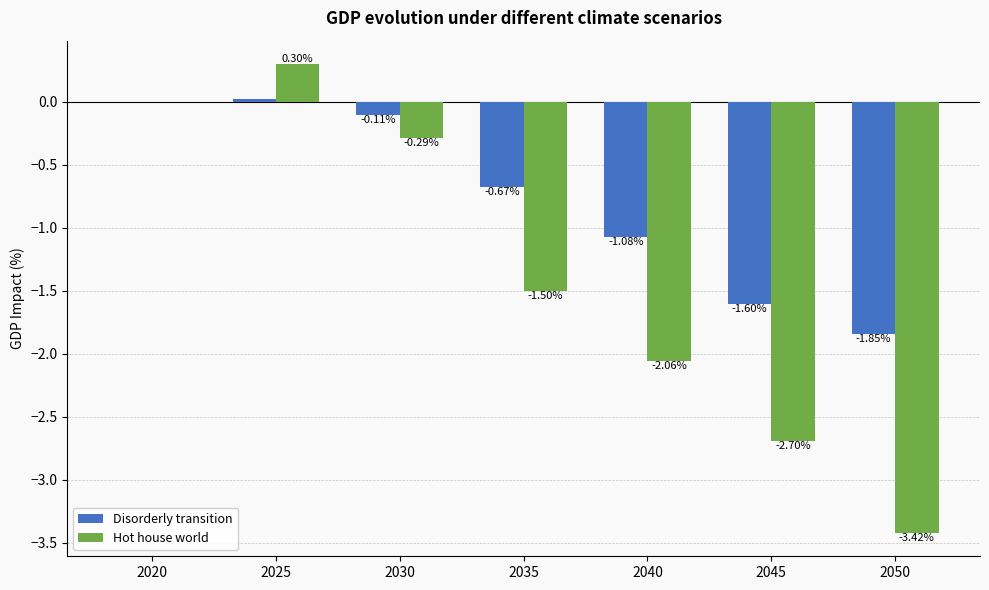

Which series changed the most between 2020 and 2045?

Hot house world